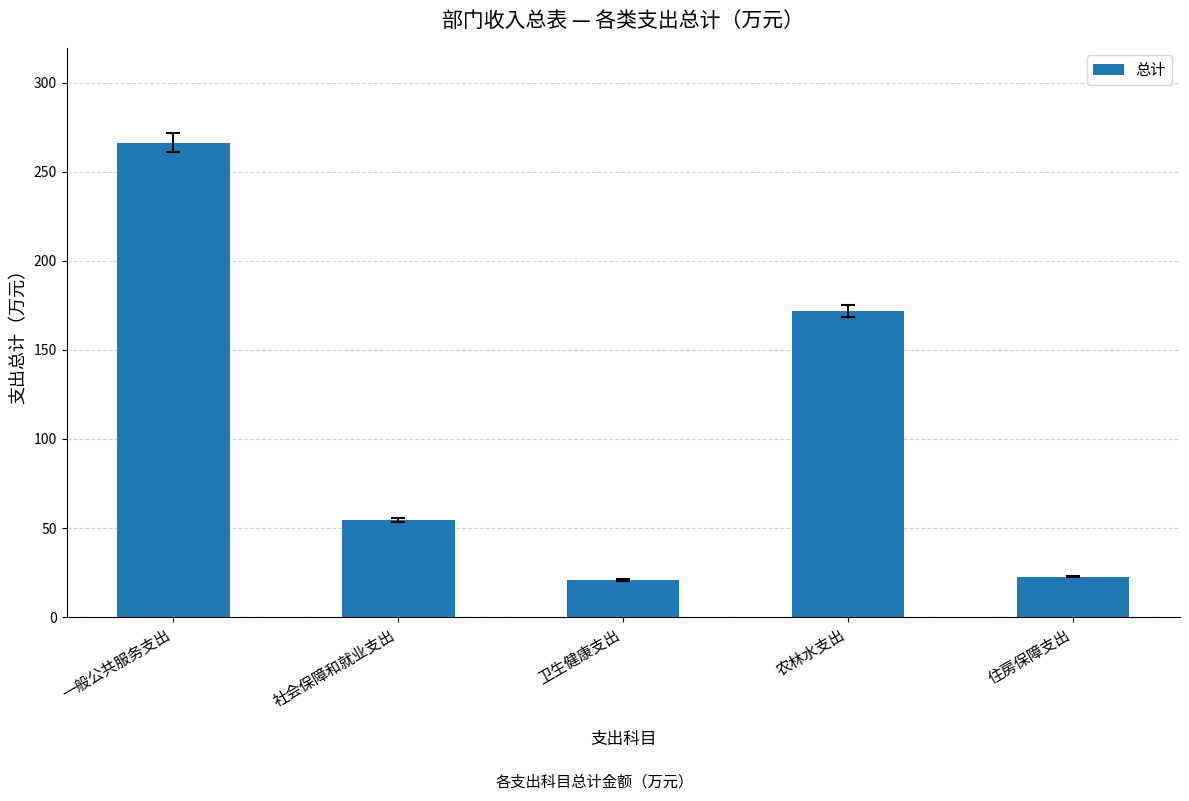

What is the smallest value displayed?

20.8